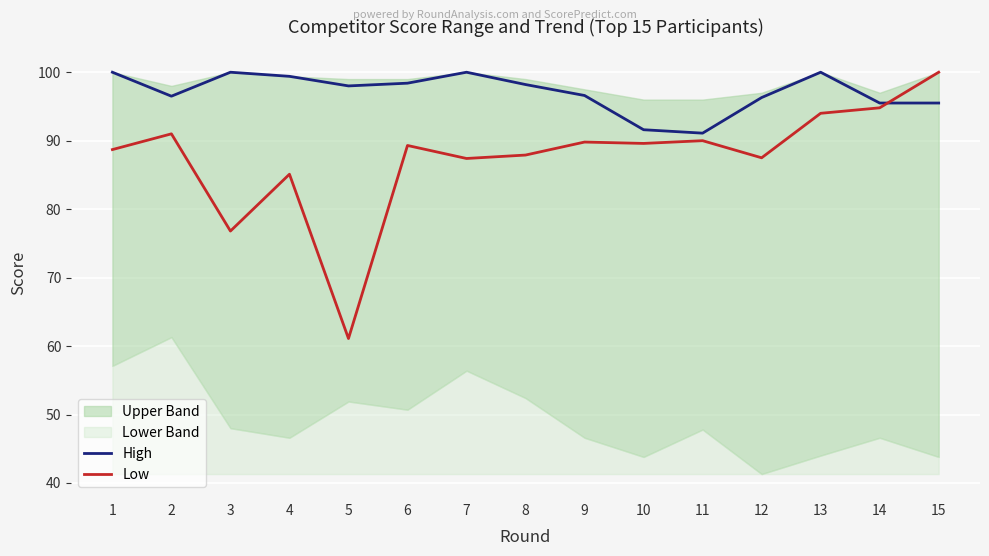

What is the lowest value of the Low series?

61.1